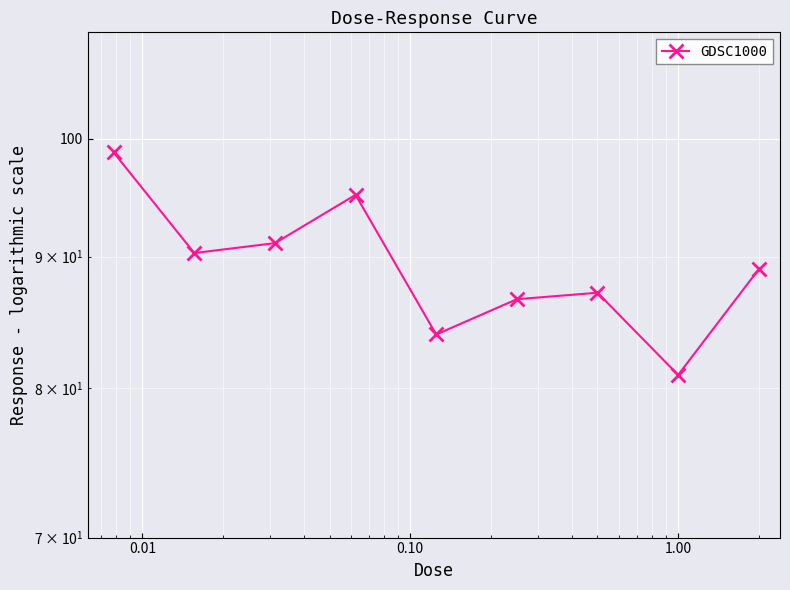

What is the smallest value displayed?

81.0